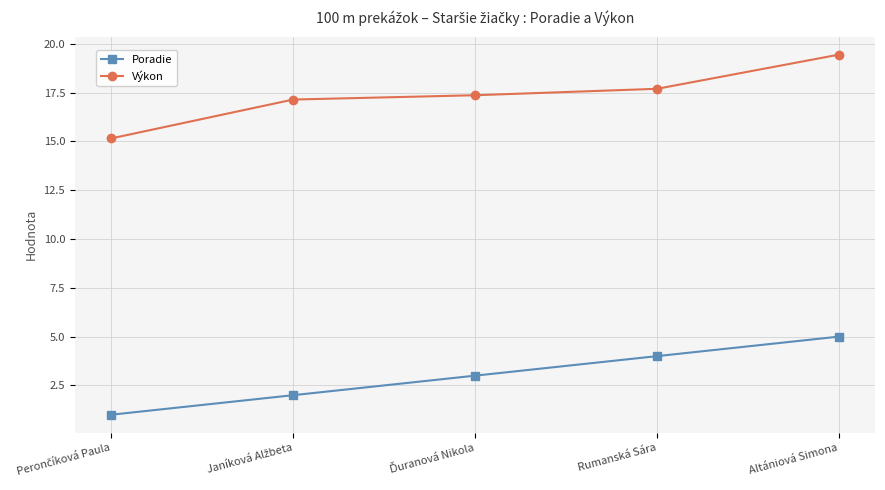

Is it true that Výkon equals 28.8 at Rumanská Sára?

False